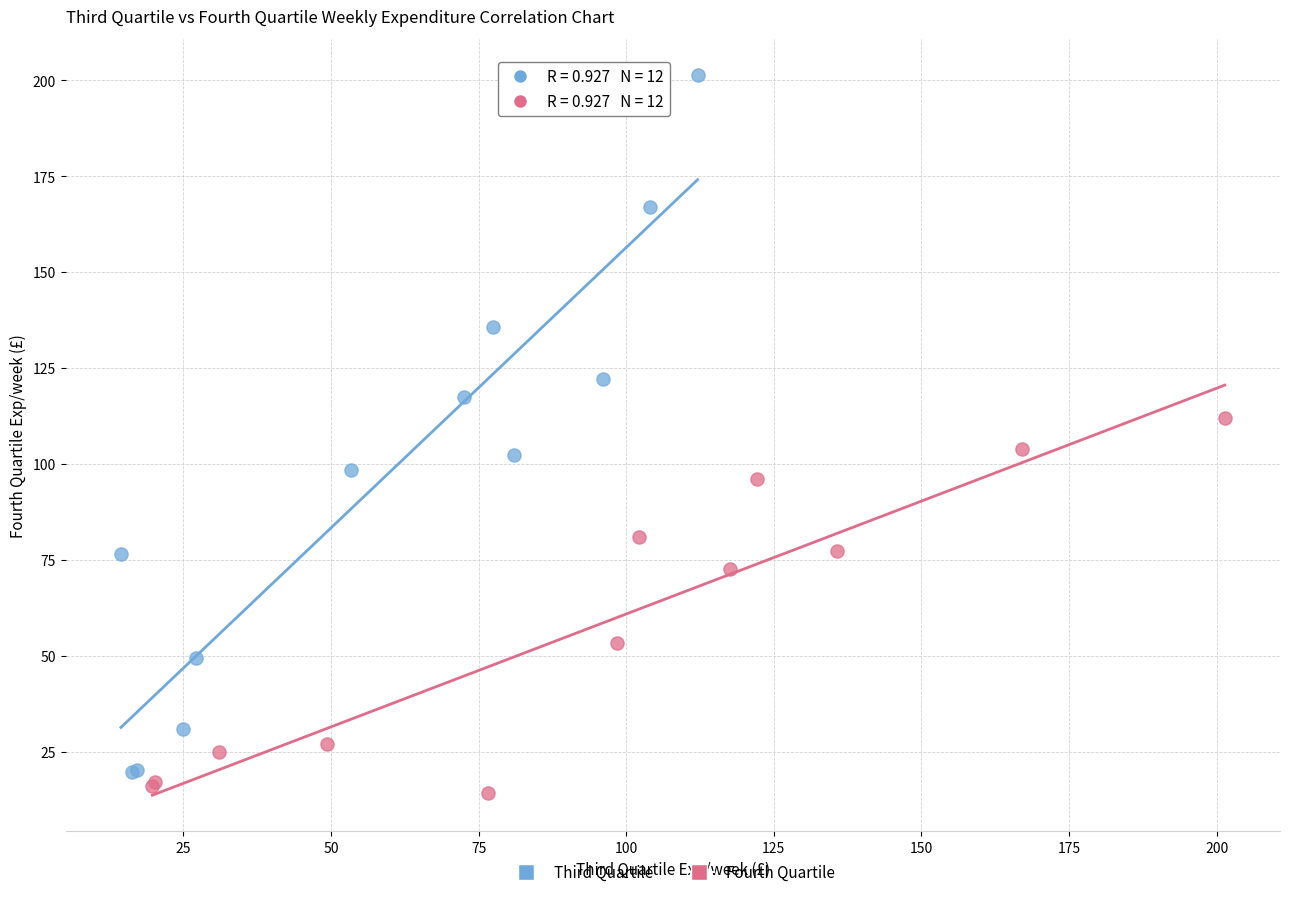

What are all the series names shown in the legend?

Third Quartile, Fourth Quartile